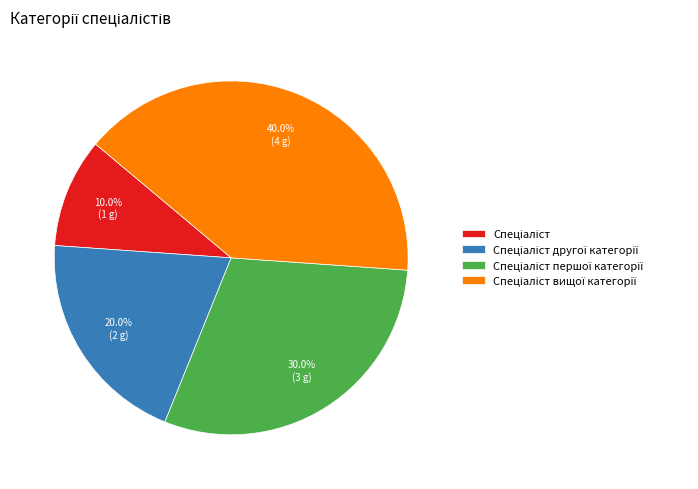

Does any single category account for the majority?

No